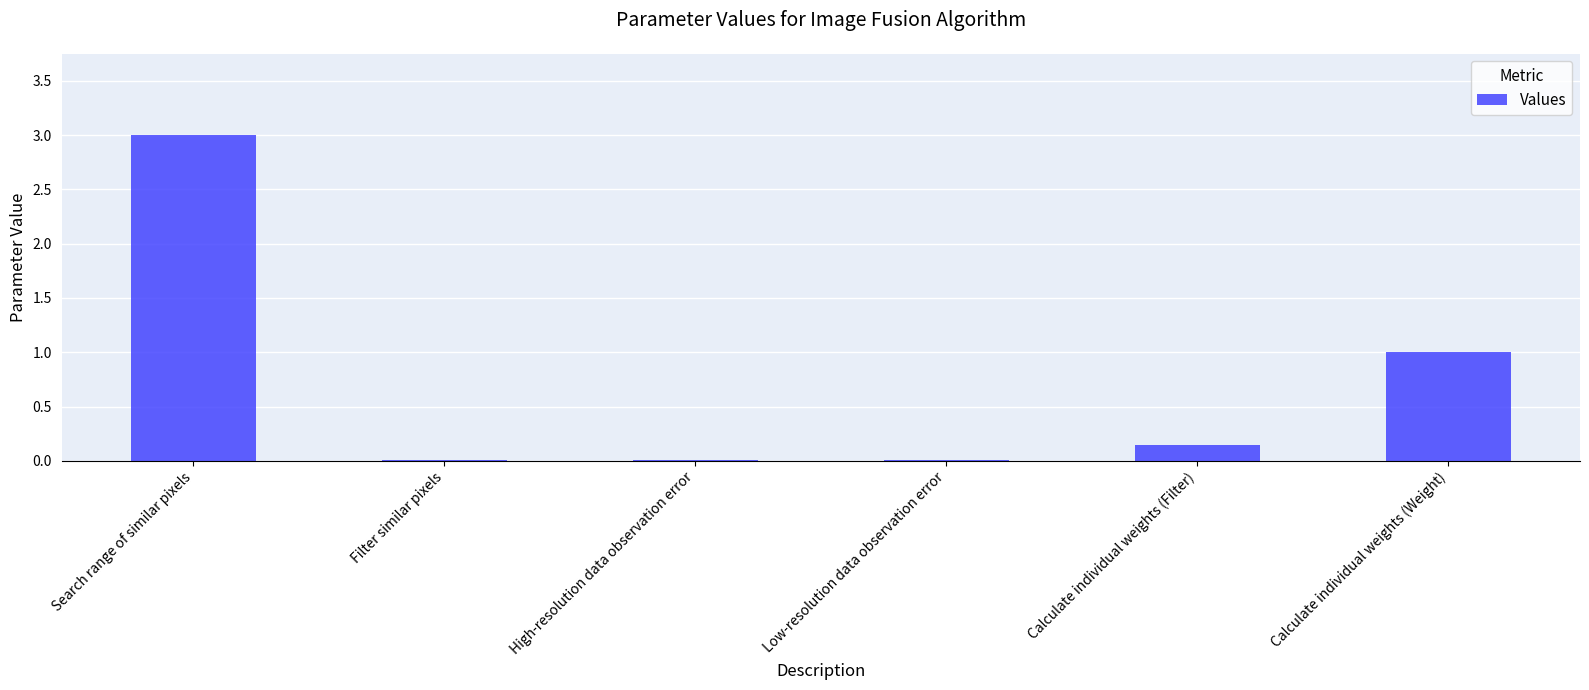

Which has a higher value, High-resolution data observation error or Calculate individual weights (Filter)?

Calculate individual weights (Filter)